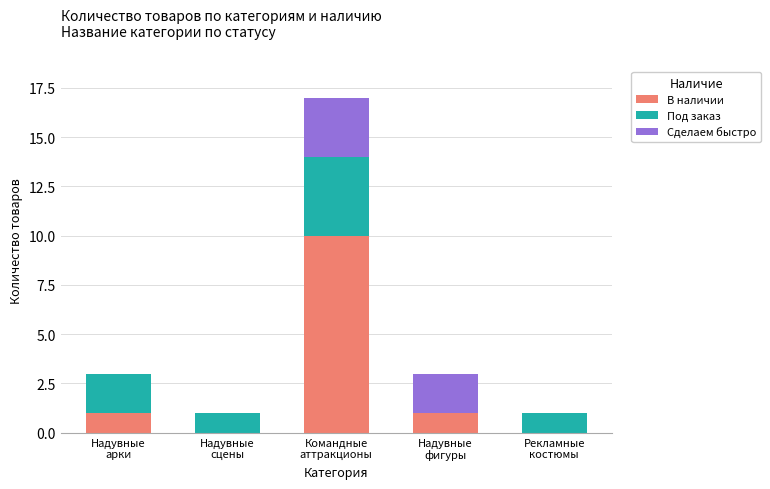

What is the maximum value for В наличии?

10